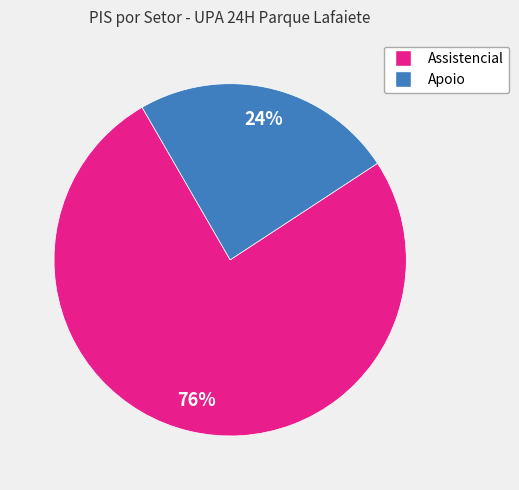

How many slices are in this pie chart?

2